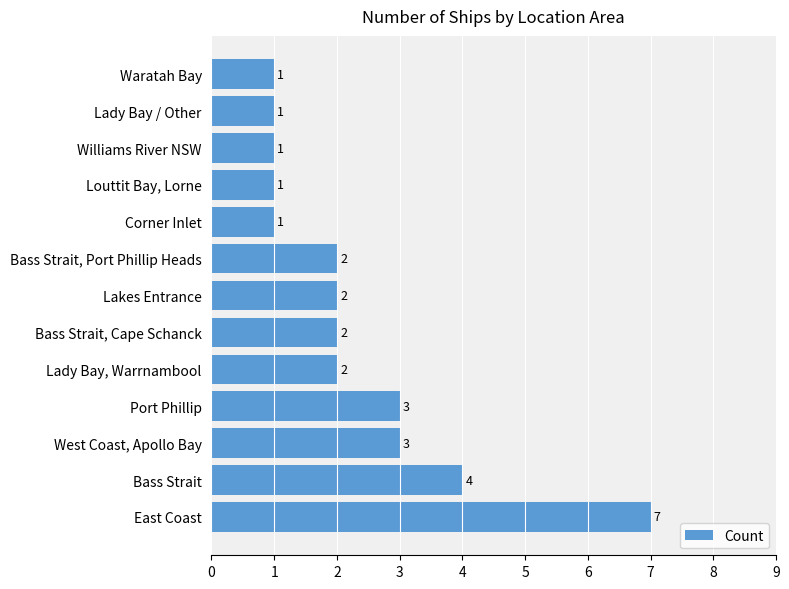

True or false: the data shows 3 at Lady Bay, Warrnambool.

False